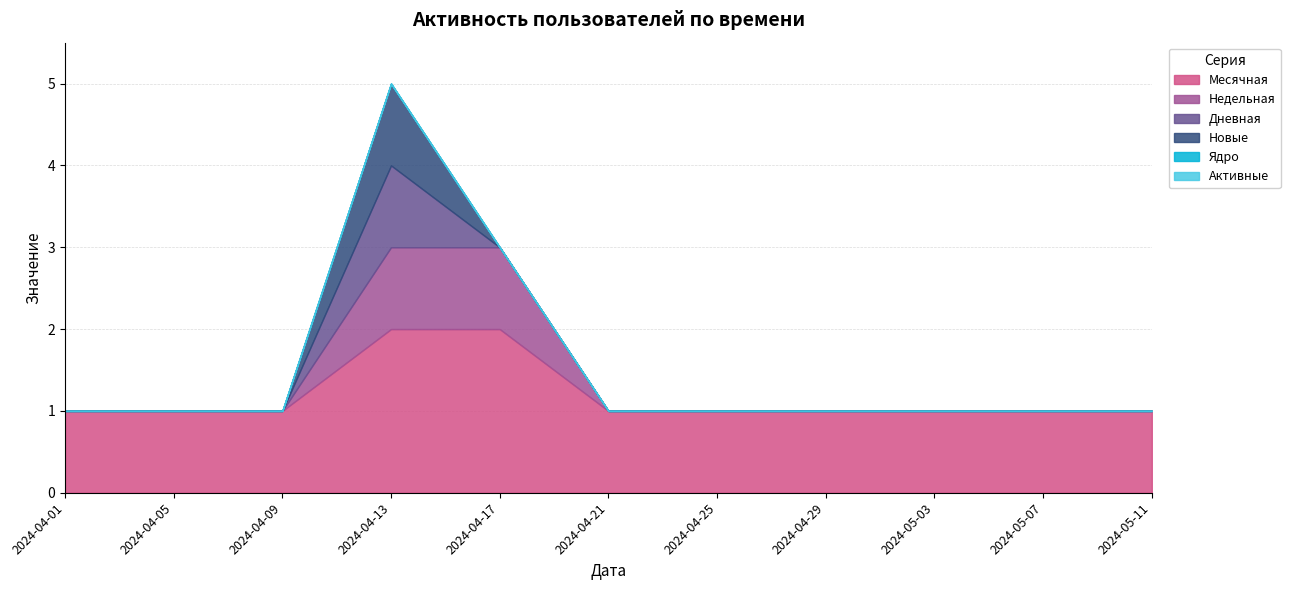

True or false: Недельная and Новые intersect in this chart.

False